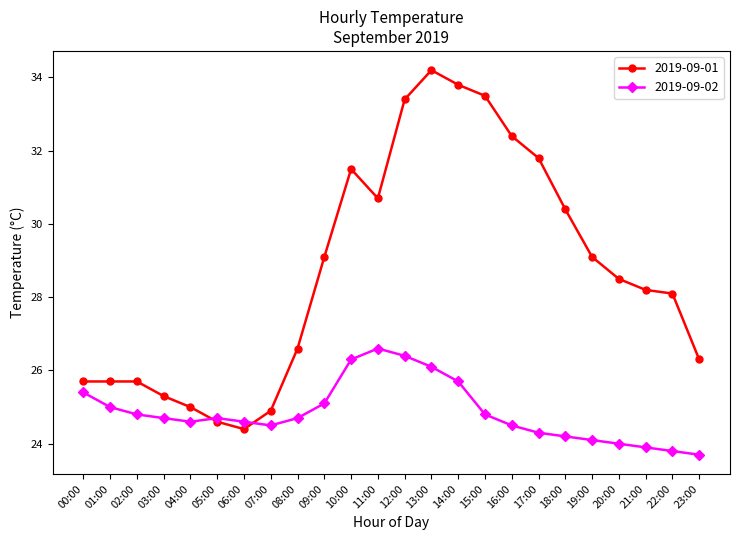

Which series changed the most between 14:00 and 19:00?

2019-09-01